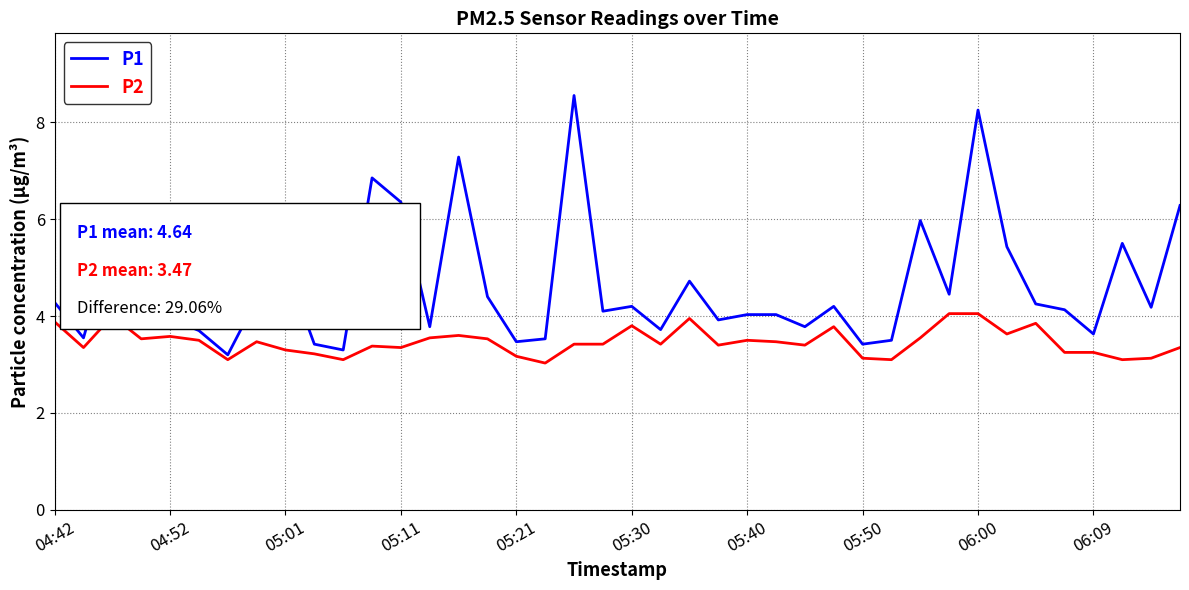

True or false: P2 and P1 cross at least once.

False